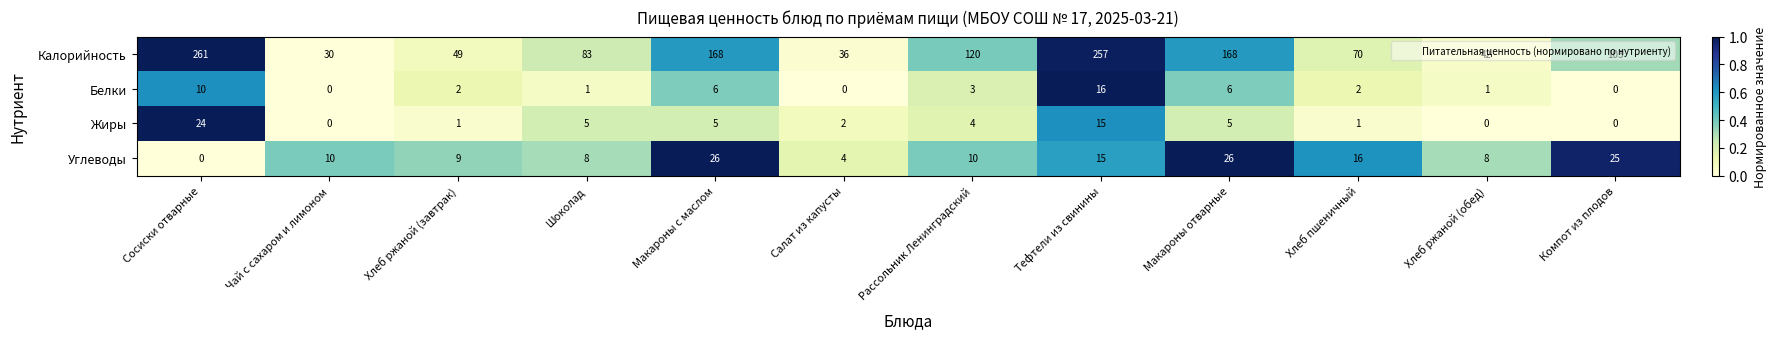

At how many categories does at least one series exceed 0?

12